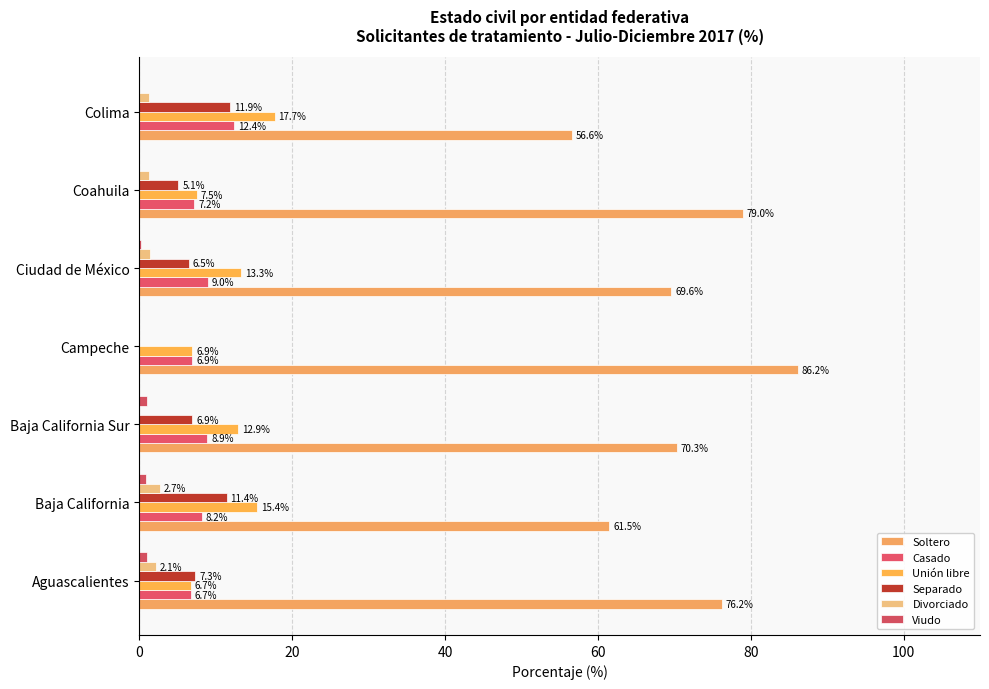

How many values in the Soltero series exceed 70?

4